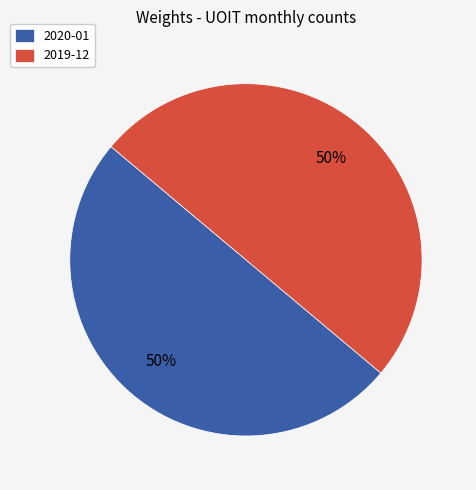

The 2020-01 slice represents 59% of the pie. True or false?

False